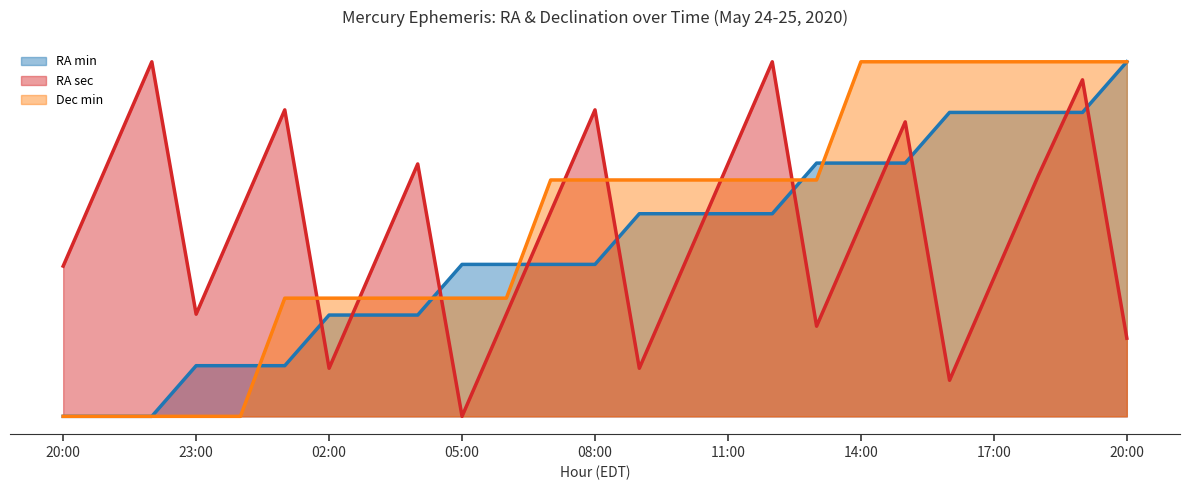

The RA sec (line) series shows 1.0 at 22. True or false?

False